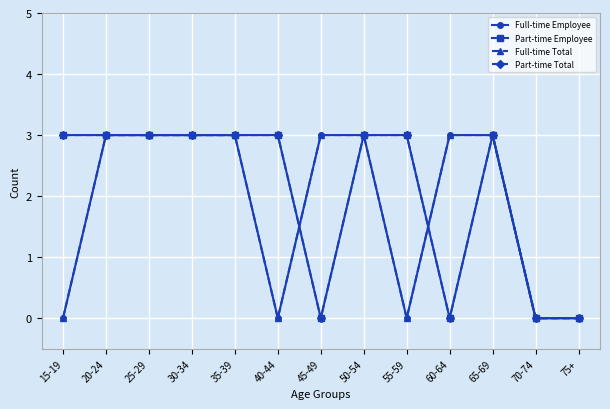

How many categories are shown in the chart?

13